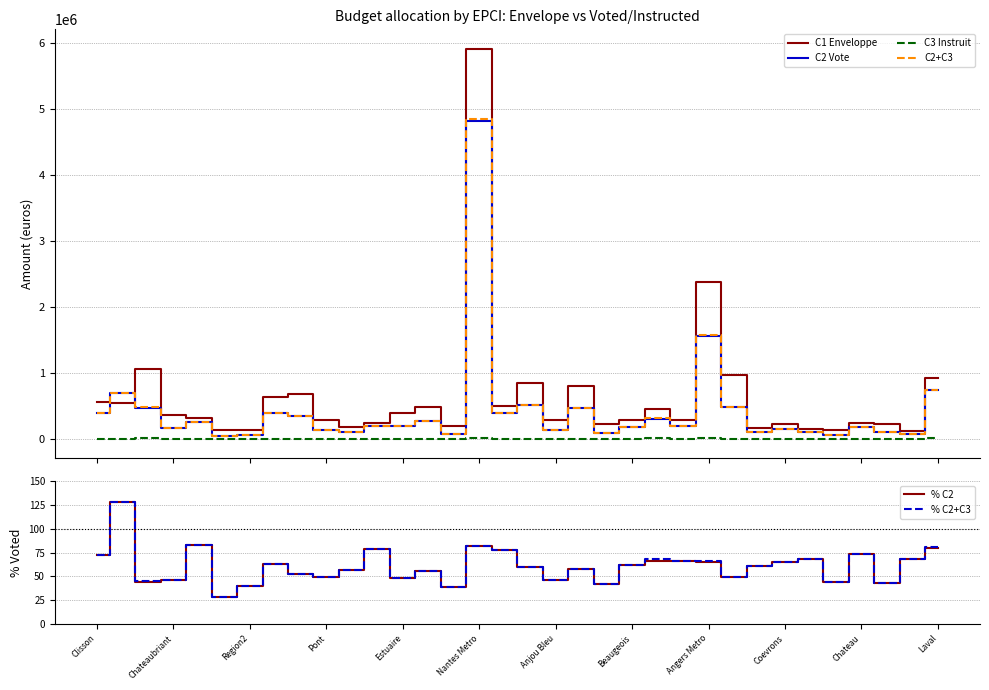

True or false: C1 Enveloppe and % C2+C3 intersect in this chart.

False